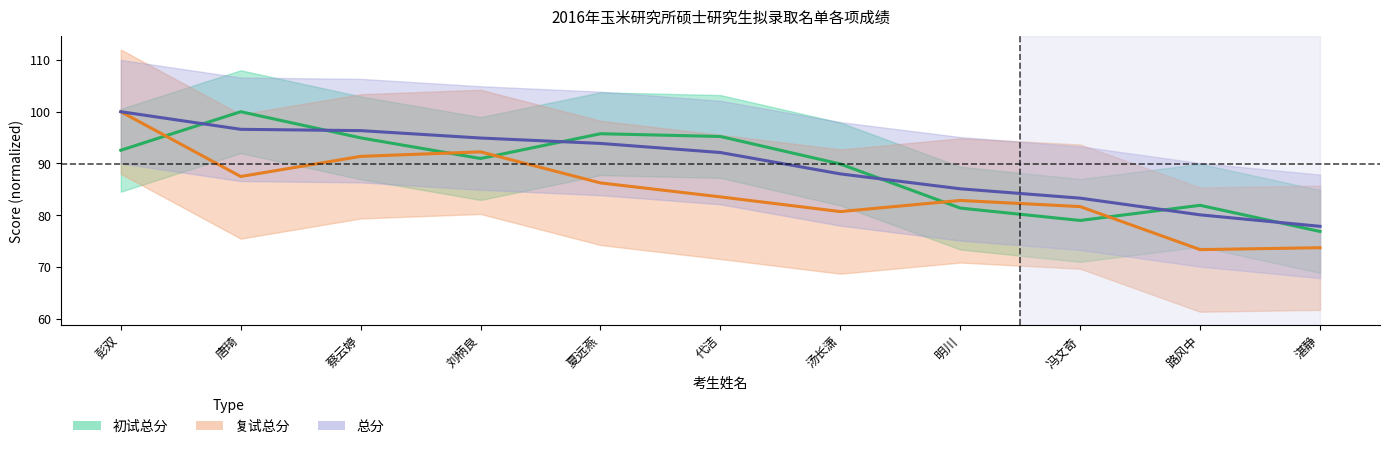

True or false: 初试总分 has more than 2 points higher than both neighbors.

True